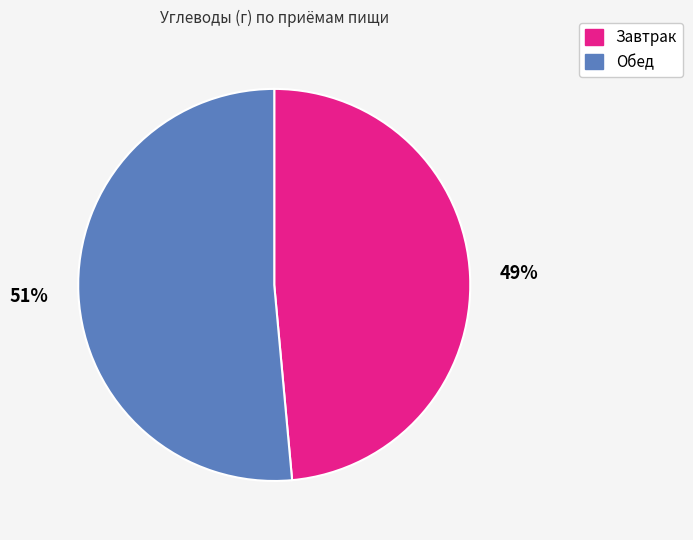

Count the number of slices in the pie.

2